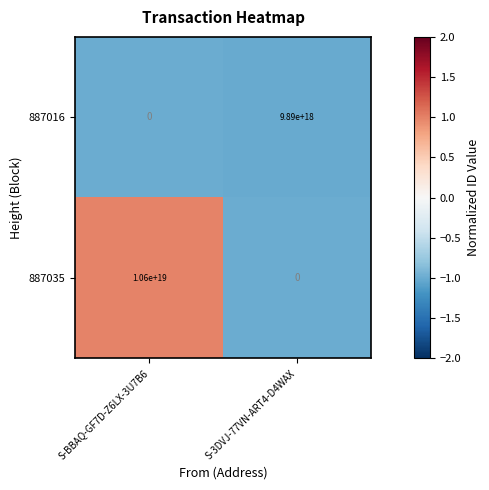

True or false: 887016 has a value of 17300574553860220928 at S-3DVJ-77VN-ART4-D4WAX.

False